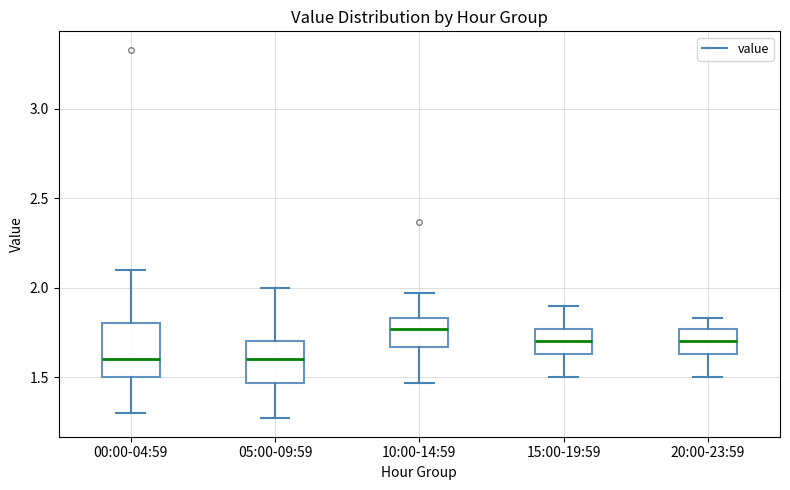

Where is the lower edge of the box for 00:00-04:59 on the y-axis? The values are not printed on the chart, so give them approximately, as read against the axis.

1.50